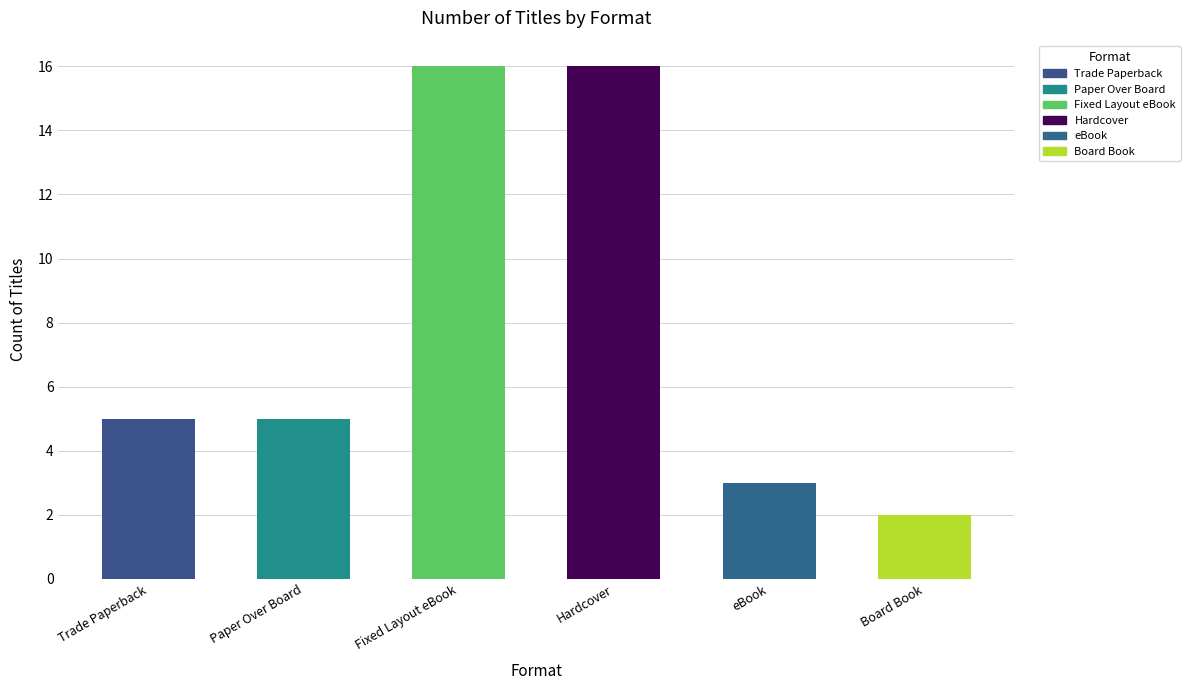

Reading left to right, extract all data points from this chart.

5	5	16	16	3	2